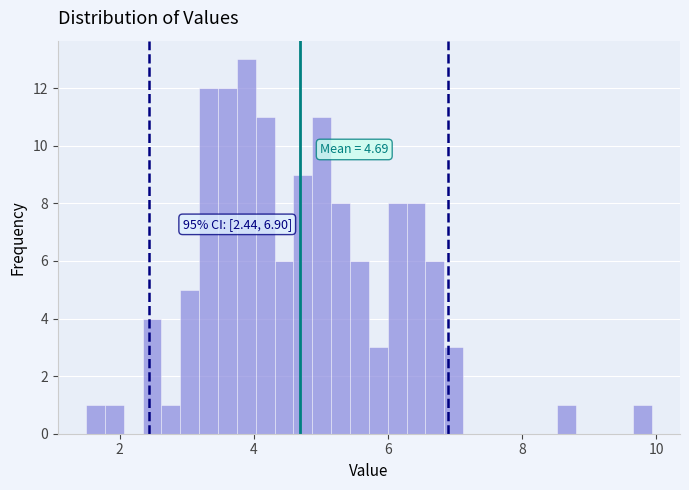

Around what value on the x-axis is the tallest bar? Give the approximate position of its centre, as read against the axis.

3.8